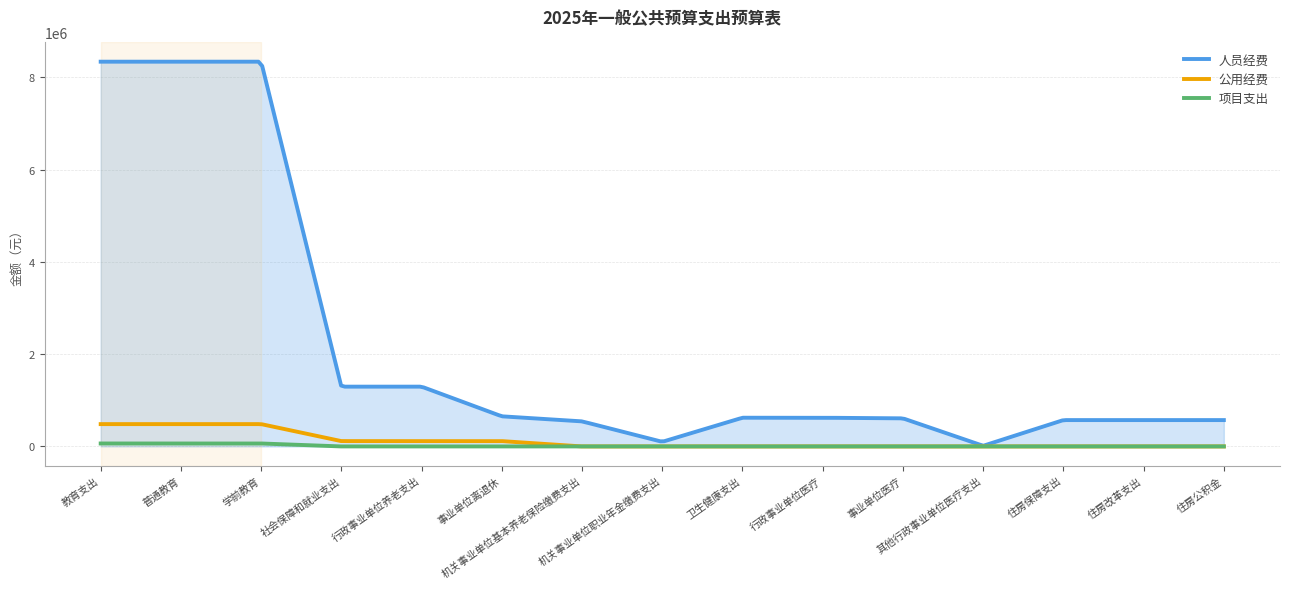

List the series in order of their peak value, lowest first.

项目支出, 公用经费, 人员经费